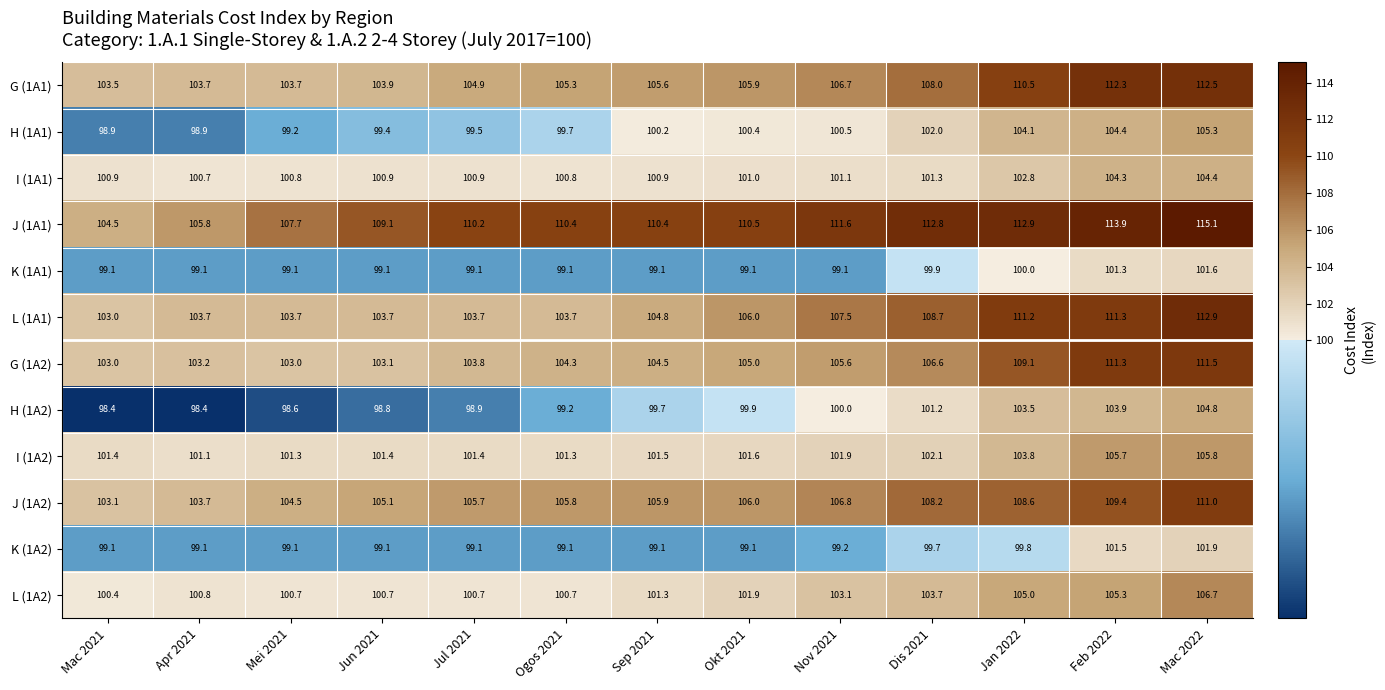

True or false: G (1A1) has a value of 24.7 at Feb 2022.

False